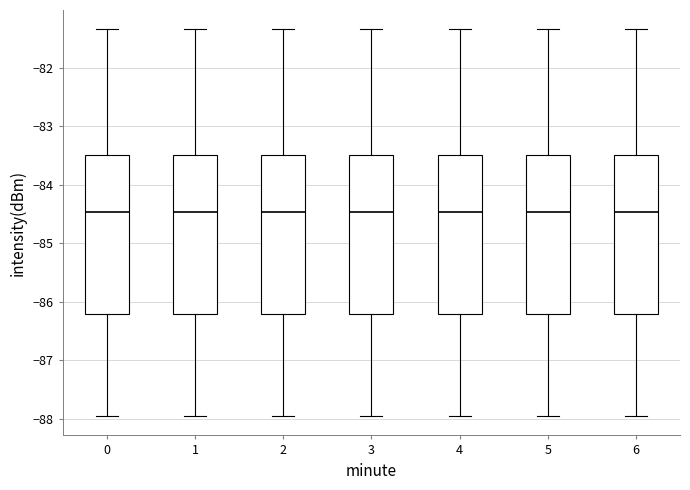

Reading left to right, read every box against the y-axis: the position of its median line, the range the box covers, and the ends of its whiskers. The values are not printed on the chart, so give them approximately, as read against the axis.

0: median -84.5, box -86.2 to -83.5, whiskers -87.9 to -81.3
1: median -84.5, box -86.2 to -83.5, whiskers -87.9 to -81.3
2: median -84.5, box -86.2 to -83.5, whiskers -87.9 to -81.3
3: median -84.5, box -86.2 to -83.5, whiskers -87.9 to -81.3
4: median -84.5, box -86.2 to -83.5, whiskers -87.9 to -81.3
5: median -84.5, box -86.2 to -83.5, whiskers -87.9 to -81.3
6: median -84.5, box -86.2 to -83.5, whiskers -87.9 to -81.3